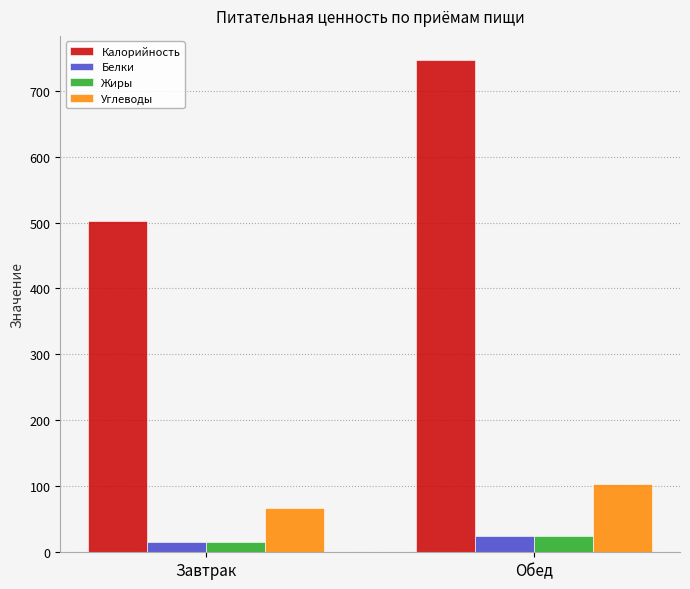

What is the difference between the Жиры values at Обед and Завтрак?

7.8